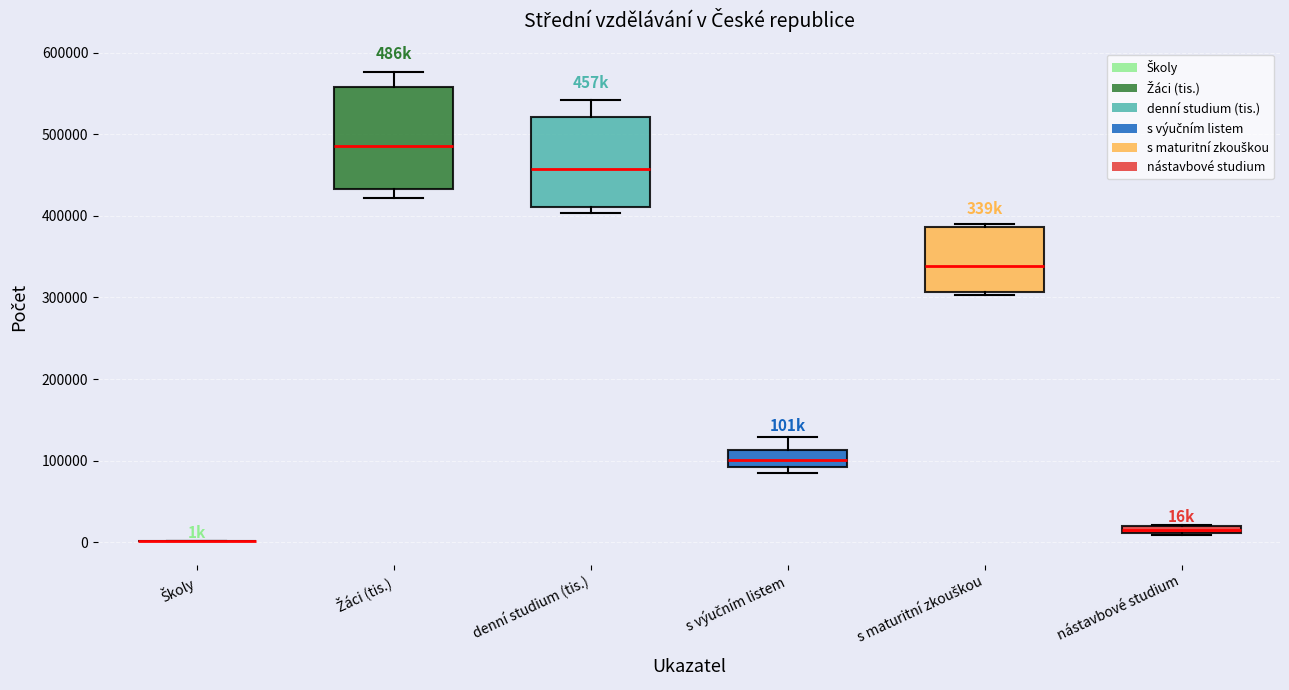

Where does the upper whisker of the box for s výučním listem end on the y-axis? The values are not printed on the chart, so give them approximately, as read against the axis.

130000